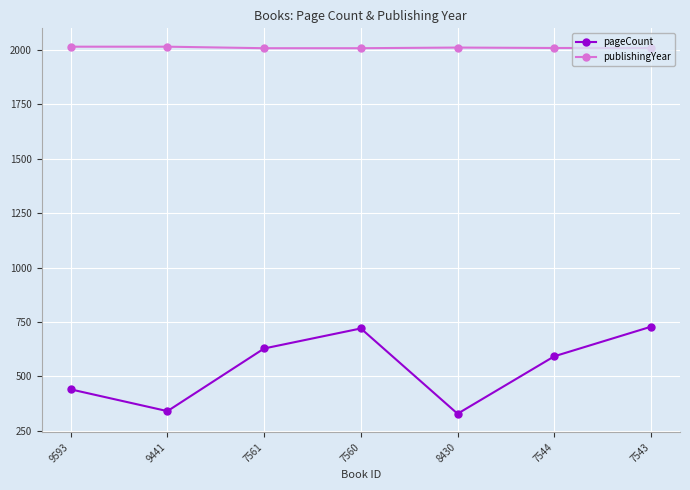

Rank the series at 9593 from lowest to highest value.

pageCount, publishingYear